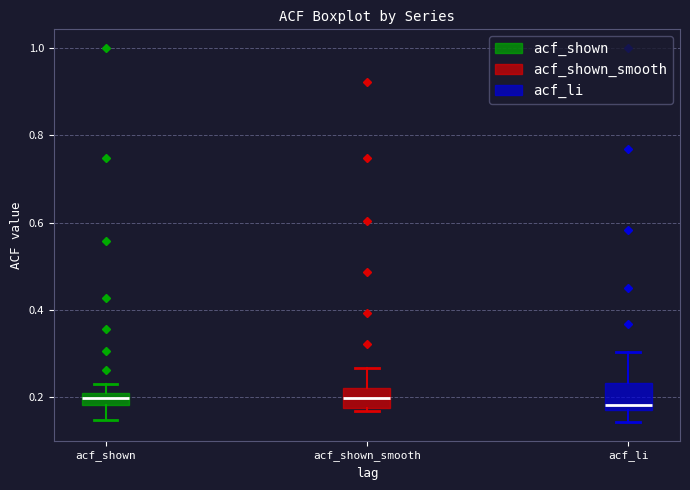

Where is the lower edge of the box for acf_li on the y-axis? The values are not printed on the chart, so give them approximately, as read against the axis.

0.18